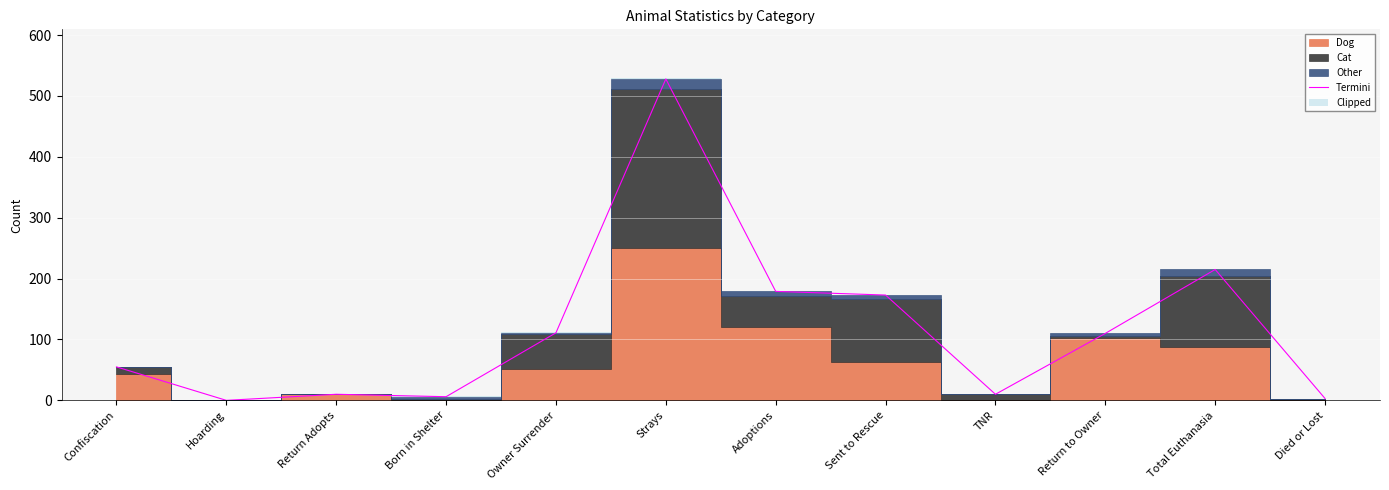

True or false: the data shows -353 at Hoarding.

False